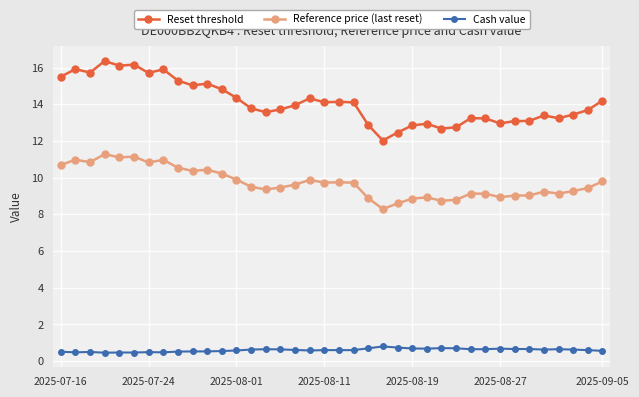

What are all the series names shown in the legend?

Reset threshold, Reference price (last reset), Cash value